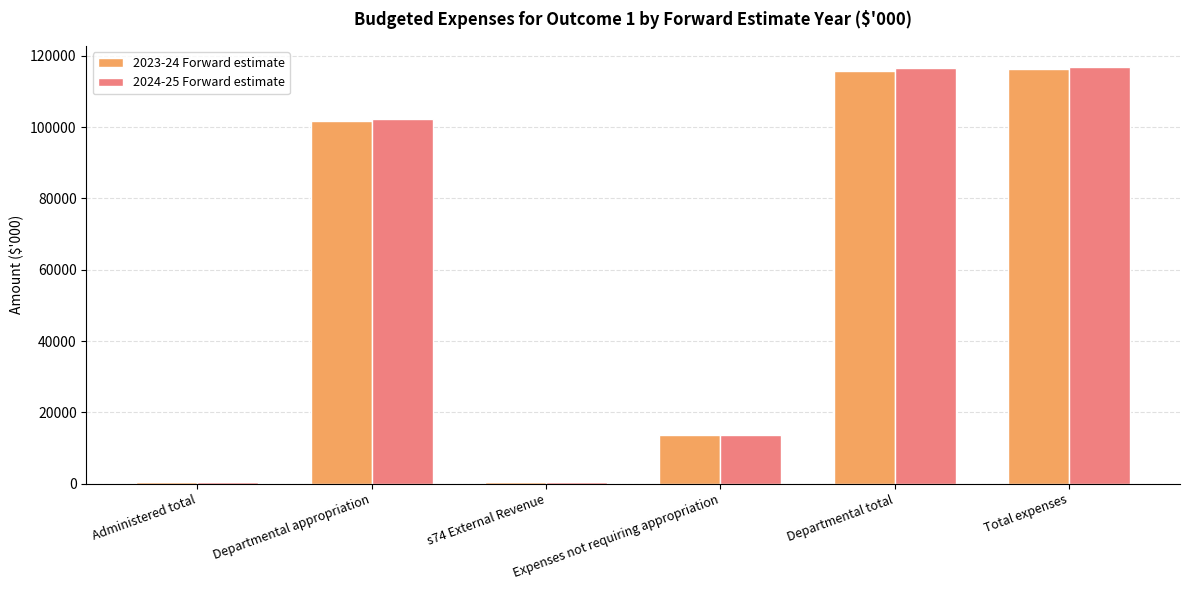

The value of 2023-24 Forward estimate at Expenses not requiring appropriation is 8485. True or false?

False